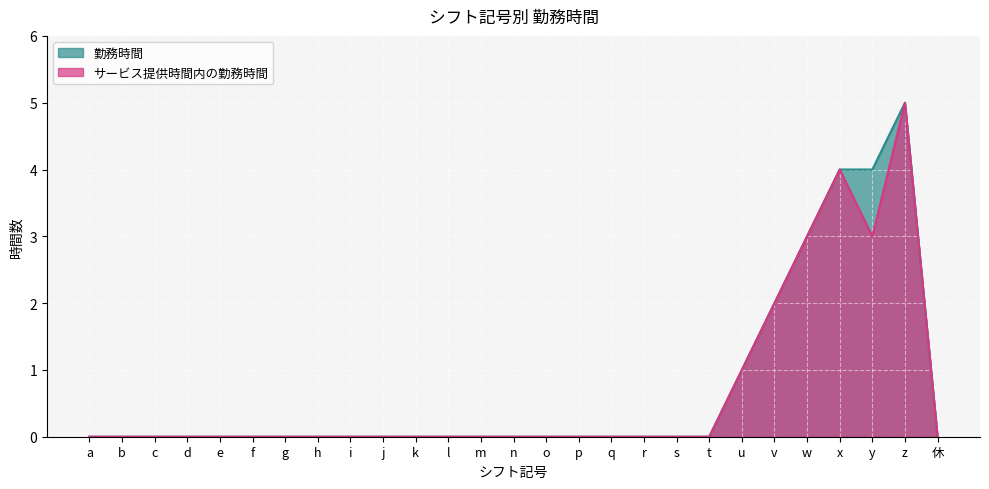

List the labels in order of サービス提供時間内の勤務時間 value, largest first.

z, x, w, y, v, u, a, b, c, d, e, f, g, h, i, j, k, l, m, n, o, p, q, r, s, t, 休